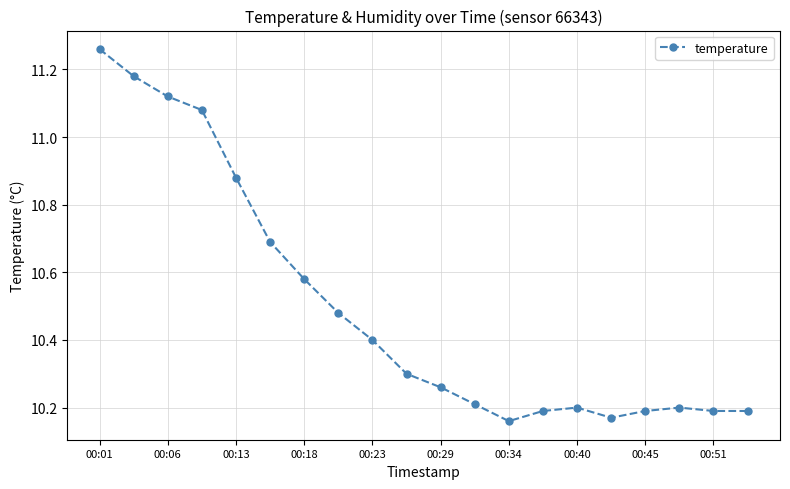

What is the sum of all values?

209.9